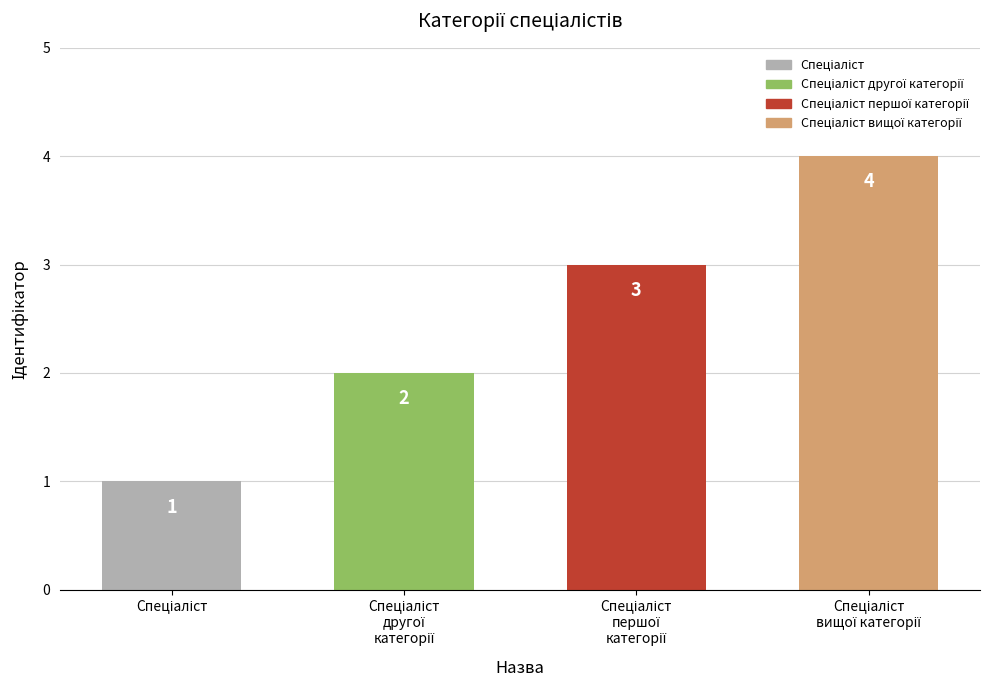

Count the values in the range 2 to 4.

3